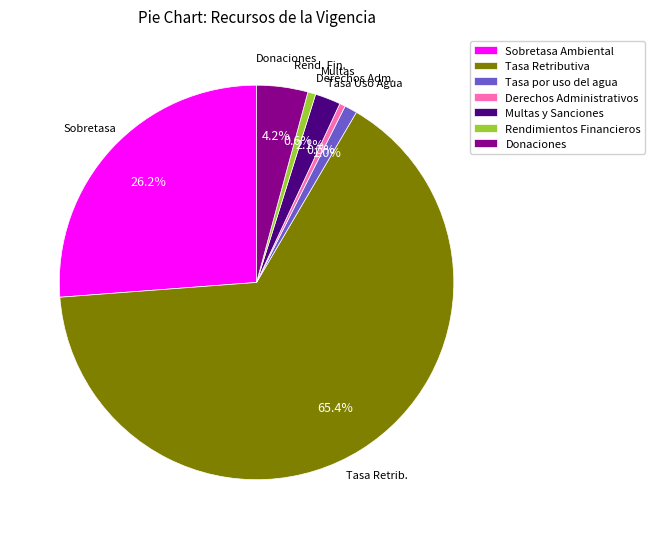

What is the largest slice in the pie chart?

Tasa Retributiva